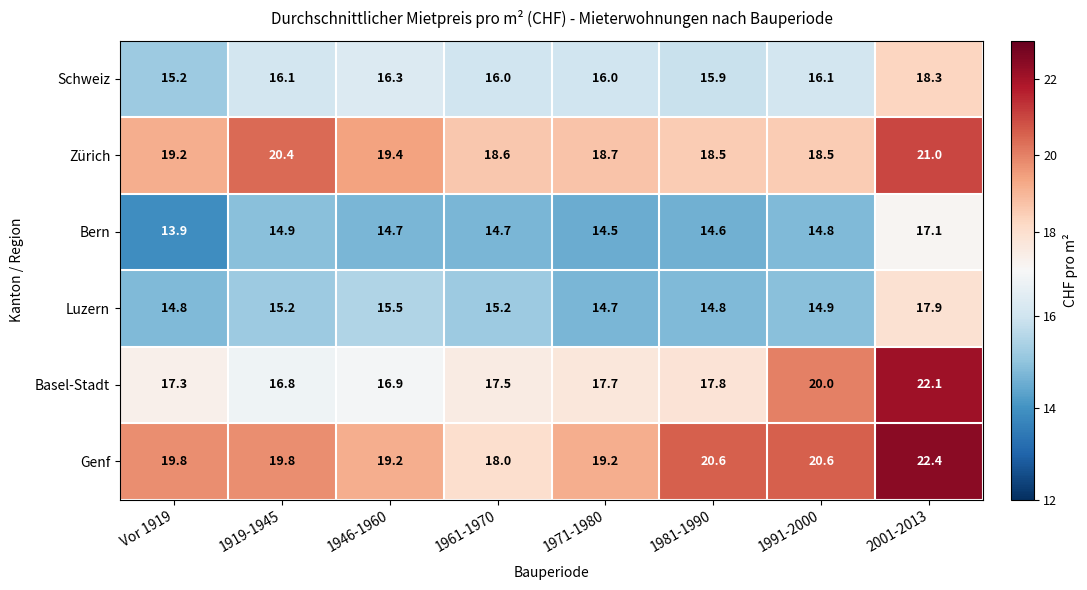

What is the difference between the highest and lowest values at 1961-1970?

3.9